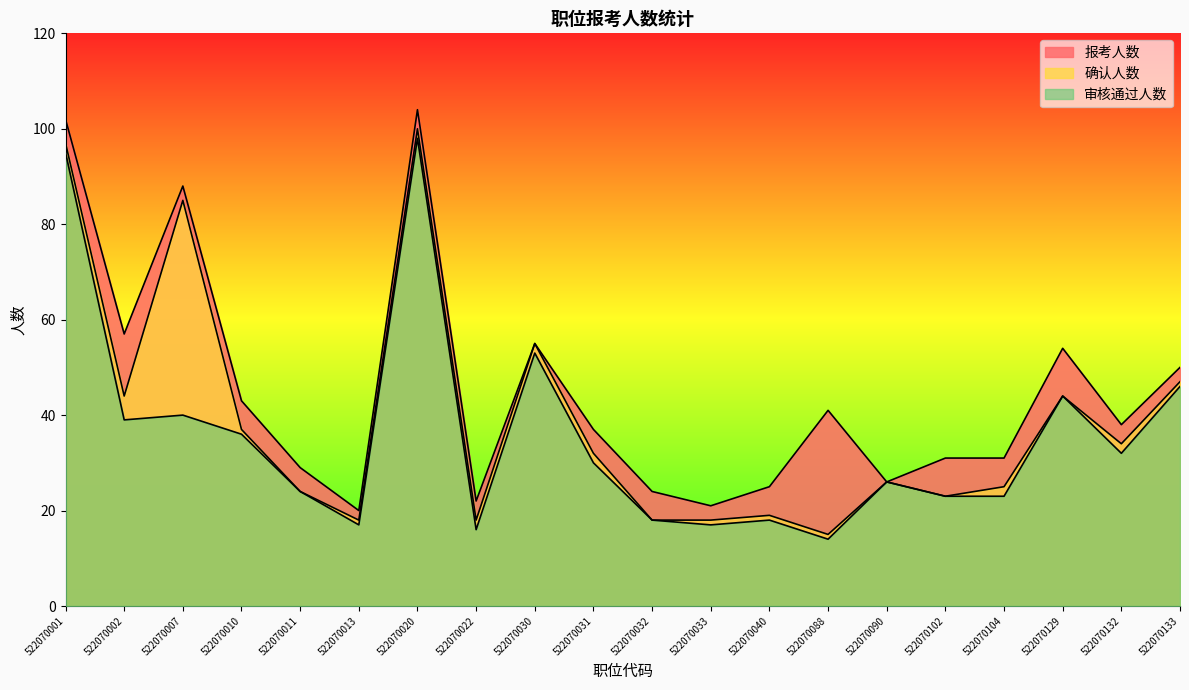

At 522070102, list the series in order from smallest to largest.

确认人数, 审核通过人数, 报考人数